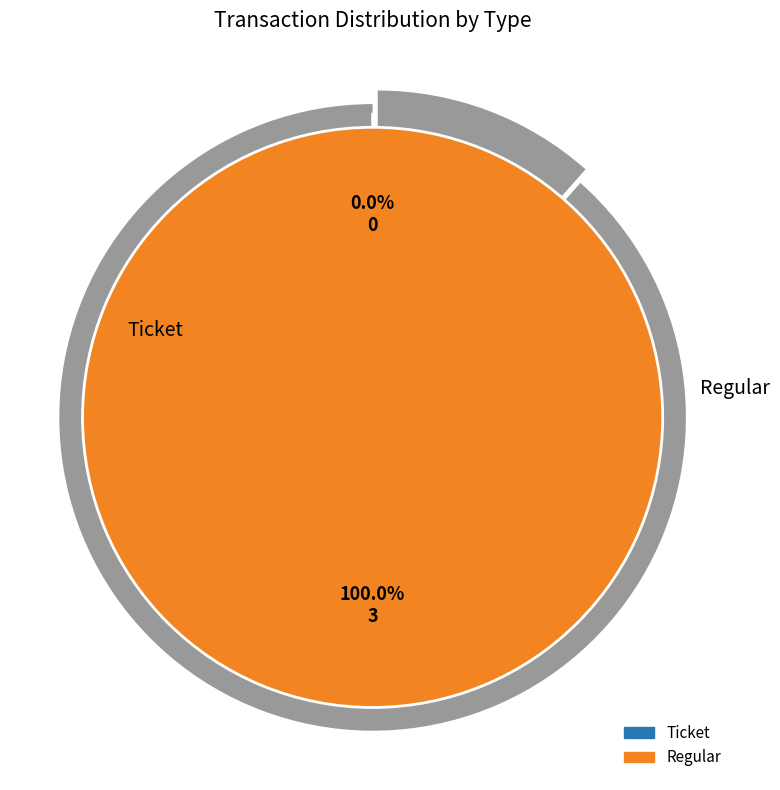

Rank the categories by value from lowest to highest.

Ticket, Regular